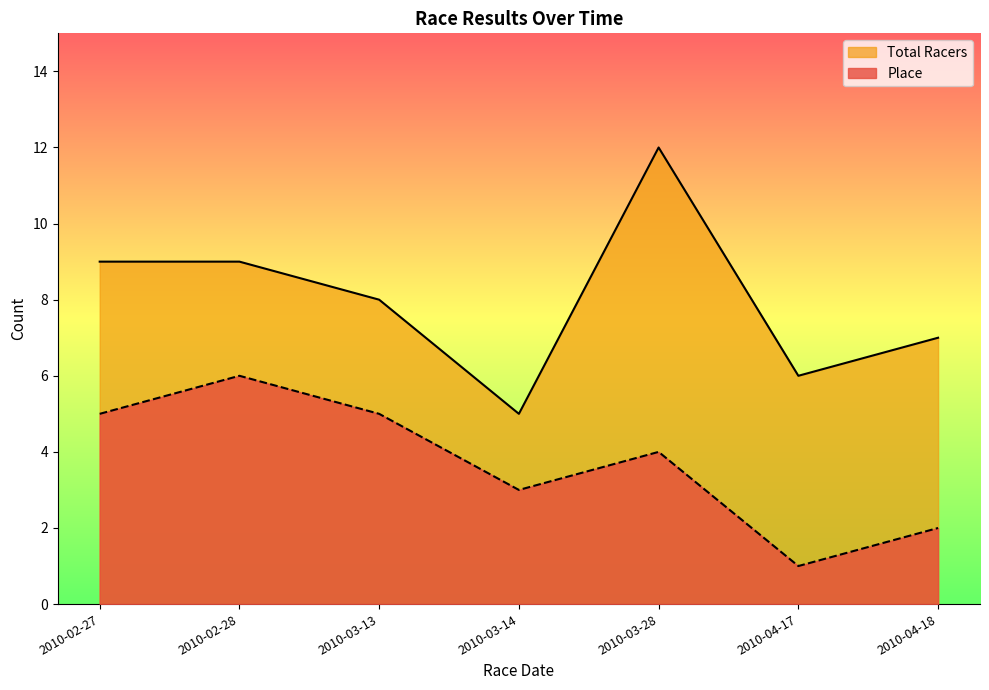

How many interior local valleys does the Place series have?

2